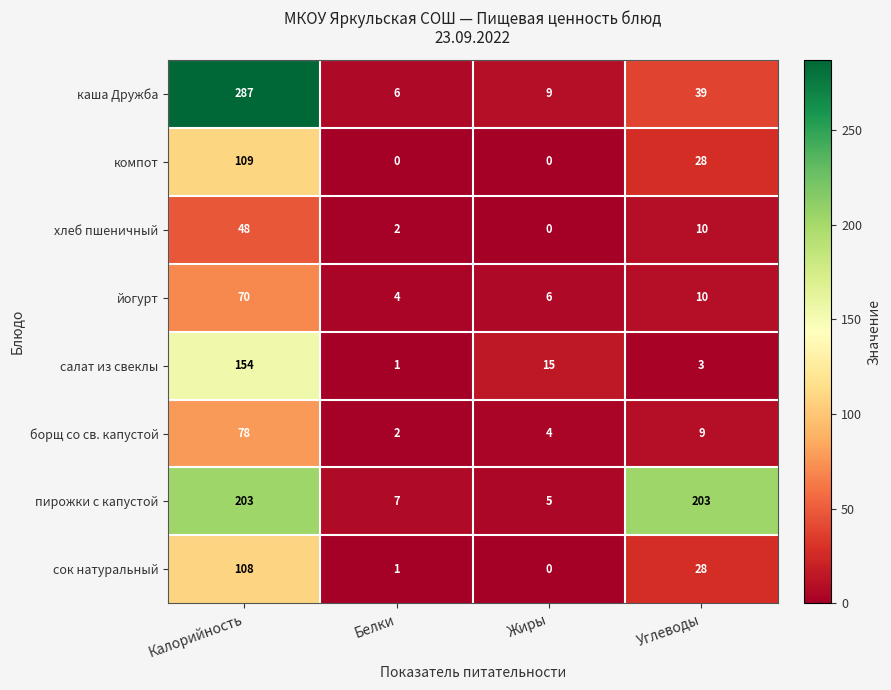

Which series has the largest total across all categories?

пирожки с капустой